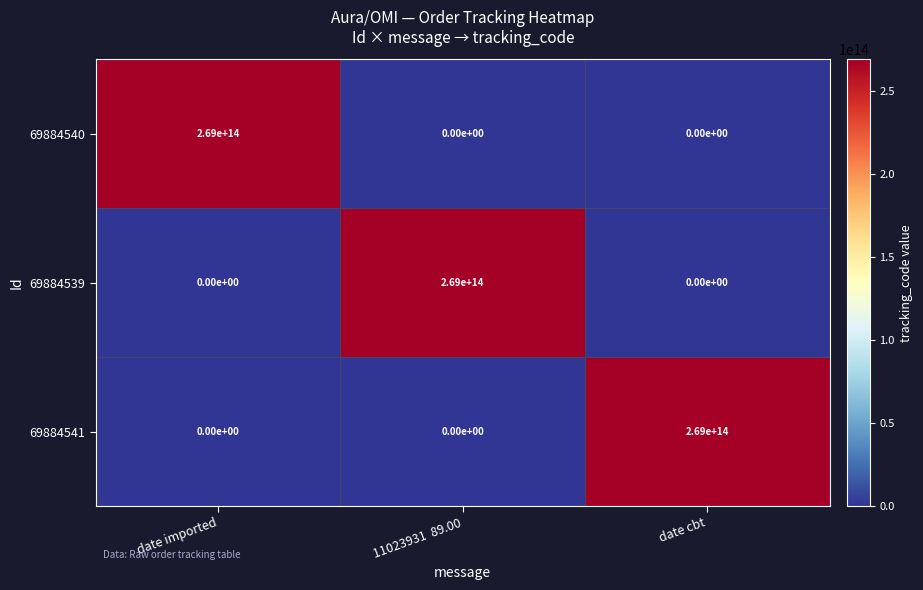

At how many categories does at least one series exceed 104826095580220?

3